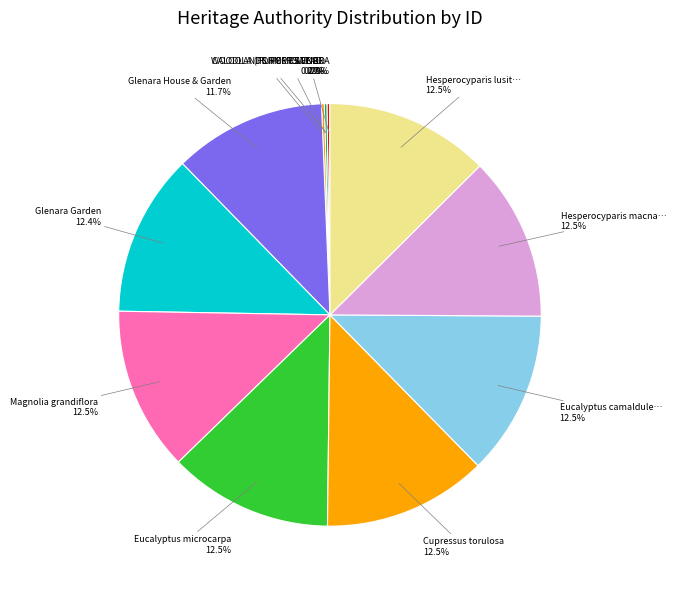

Which slice is the largest?

Hesperocyparis lusitanica